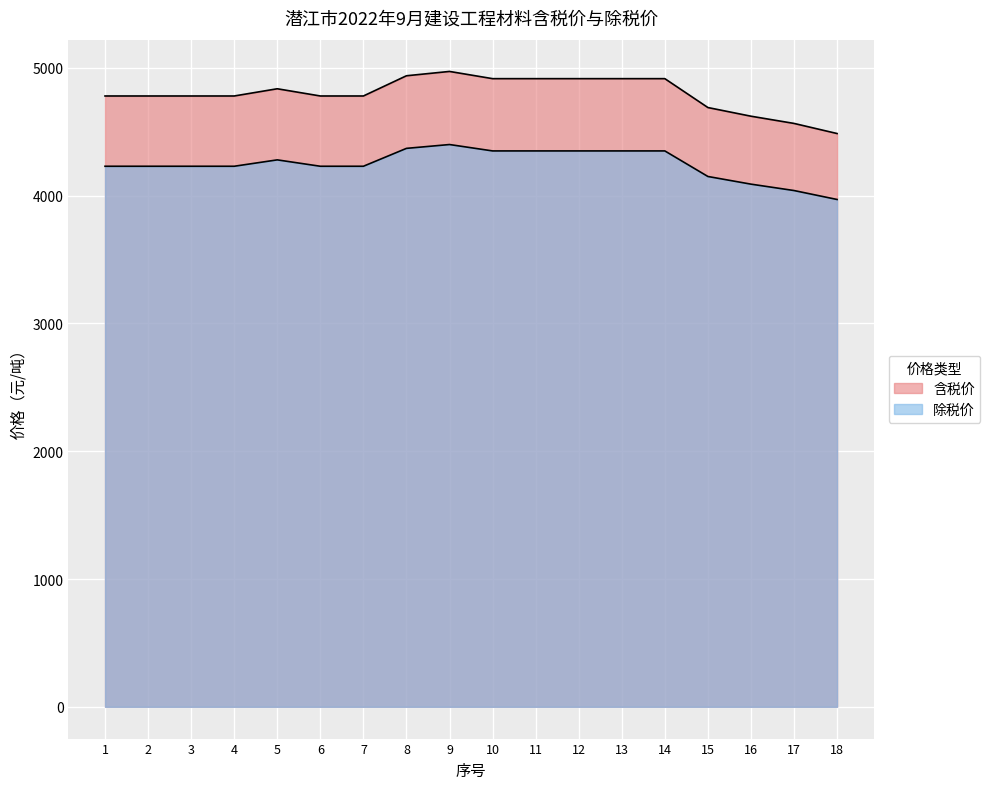

Reading left to right, transcribe all the data shown in this chart.

含税价: 4779.9	4779.9	4779.9	4779.9	4836.4	4779.9	4779.9	4938.1	4972.0	4915.5	4915.5	4915.5	4915.5	4915.5	4689.5	4621.7	4565.2	4486.1
除税价: 4230.0	4230.0	4230.0	4230.0	4280.0	4230.0	4230.0	4370.0	4400.0	4350.0	4350.0	4350.0	4350.0	4350.0	4150.0	4090.0	4040.0	3970.0